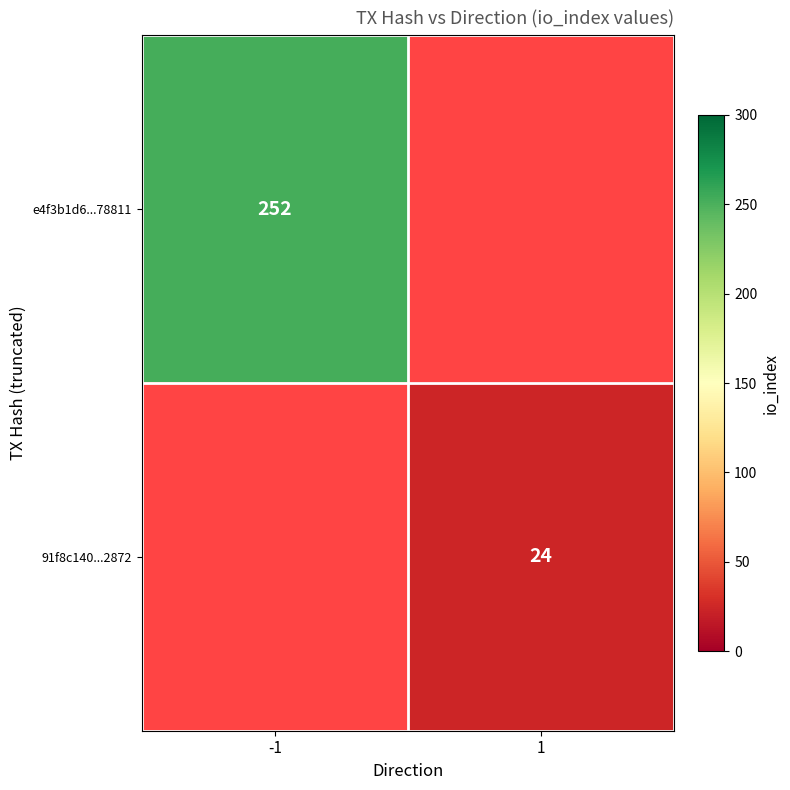

The e4f3b1d6...78811 series shows 164 at -1. True or false?

False